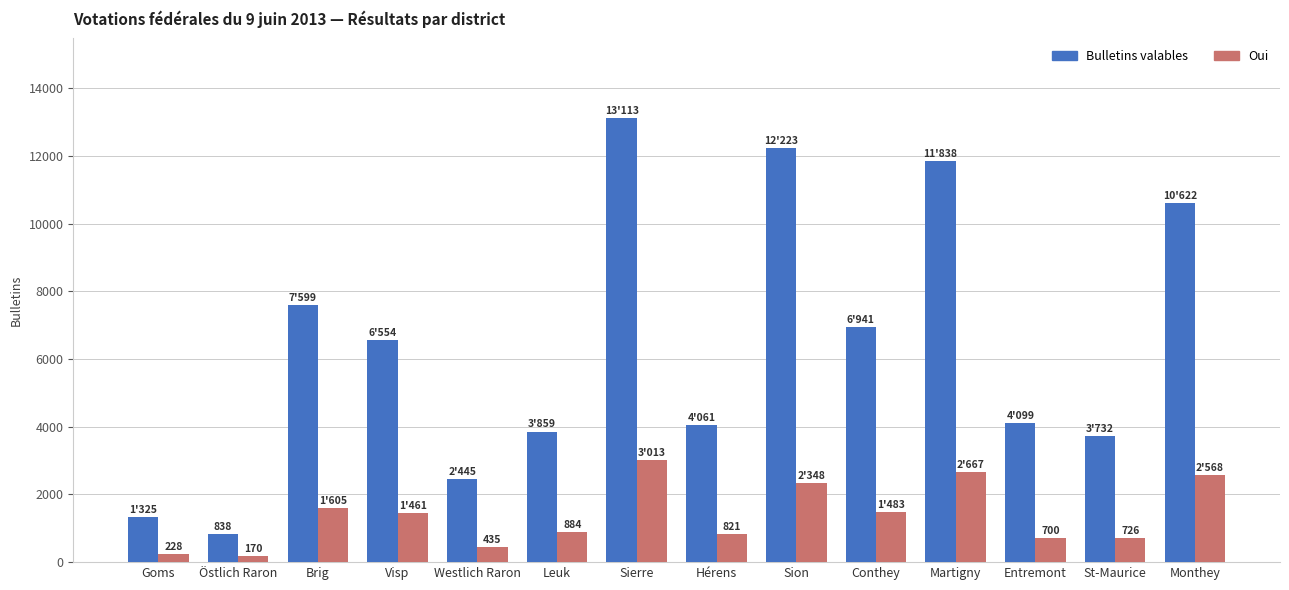

Is it true that Bulletins valables equals 859 at Goms?

False